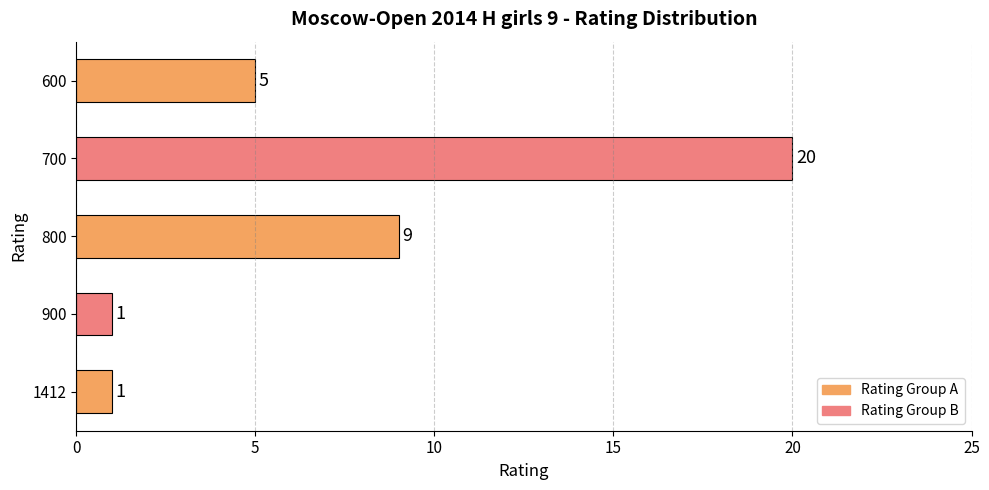

The chart shows a value of 2 at 1412. True or false?

False